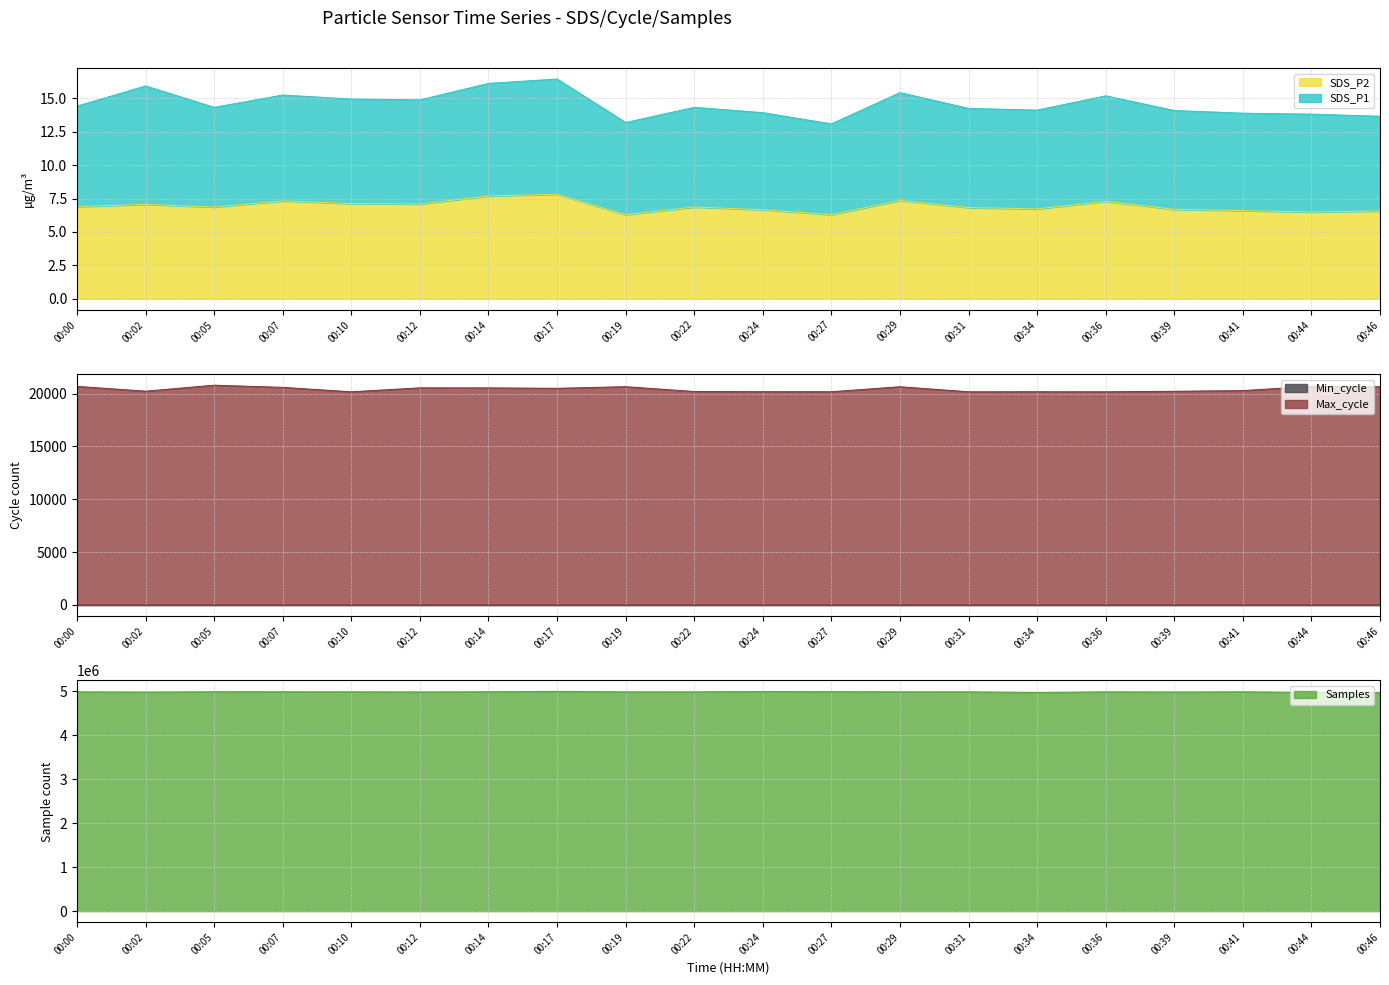

What is the highest value of the SDS_P2 series?

7.8